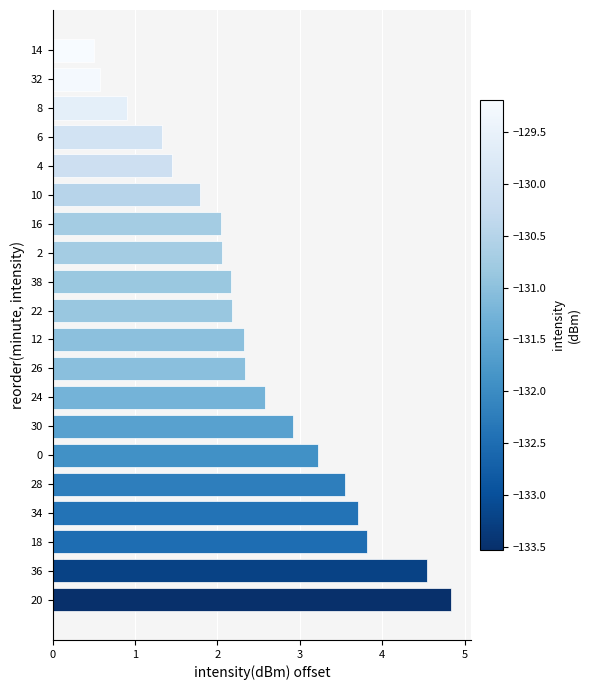

What is the change in value from 10 to 14?

-1.3